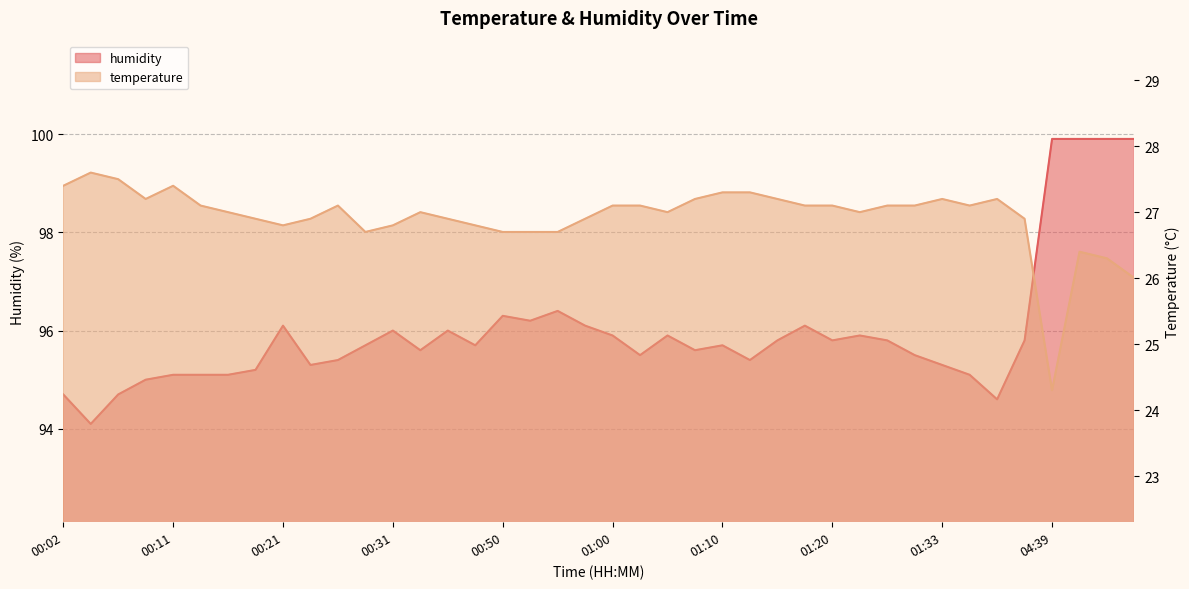

At which category is the sum across all series the highest?

04:42